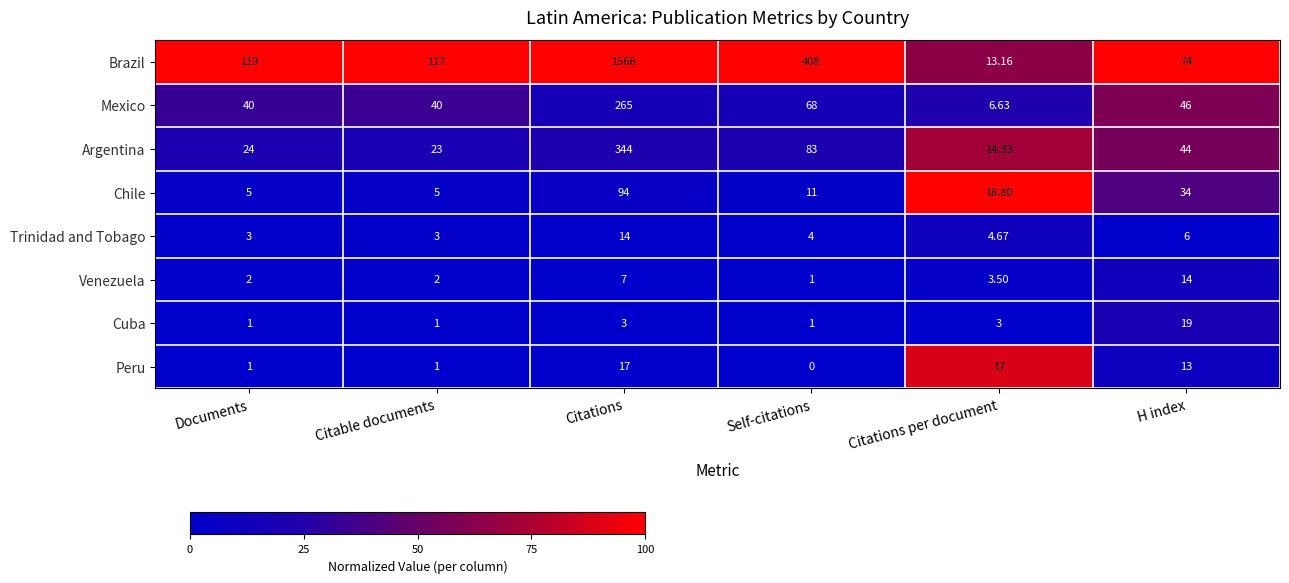

At which category is the sum across all series the highest?

Citations